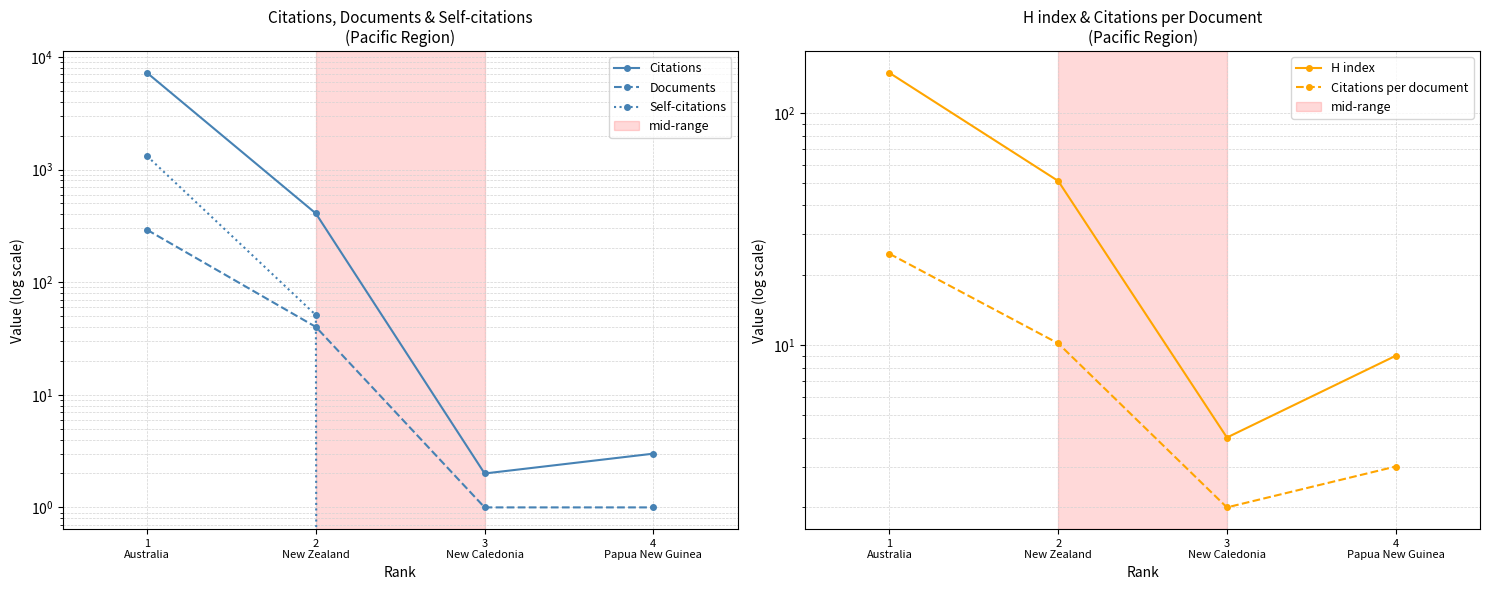

What position from the right is 1
Australia?

4